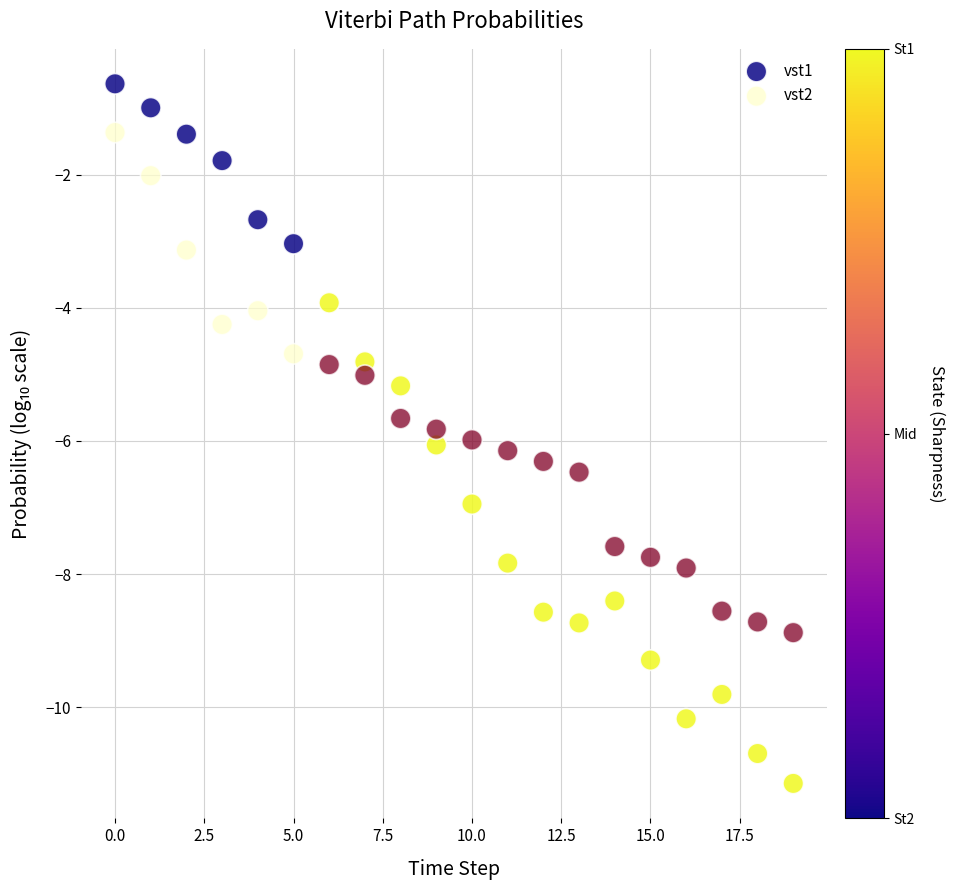

Which series contains the lowest Y value?

vst1